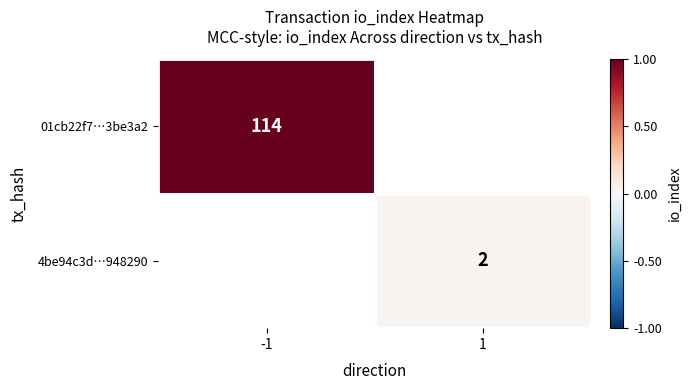

At how many categories does at least one series exceed 107?

1